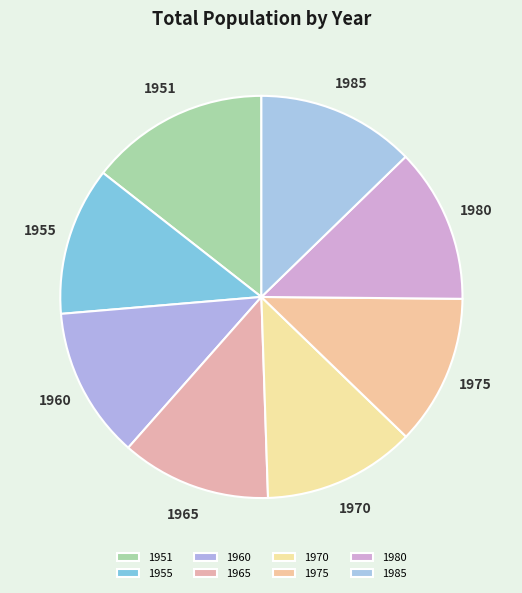

Which has a higher value, 1970 or 1951?

1951